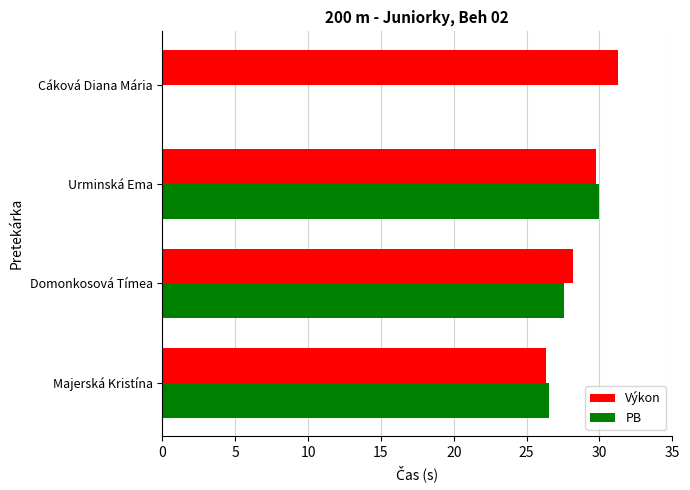

Count the number of data series in this chart.

2